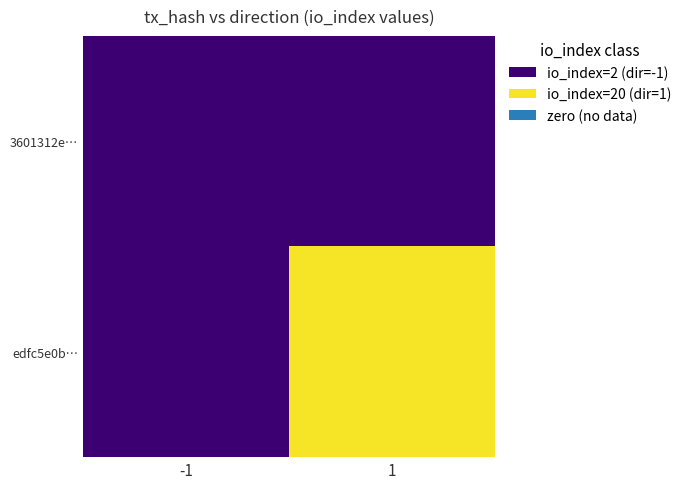

Rank the series at 1 from lowest to highest value.

3601312e…, edfc5e0b…